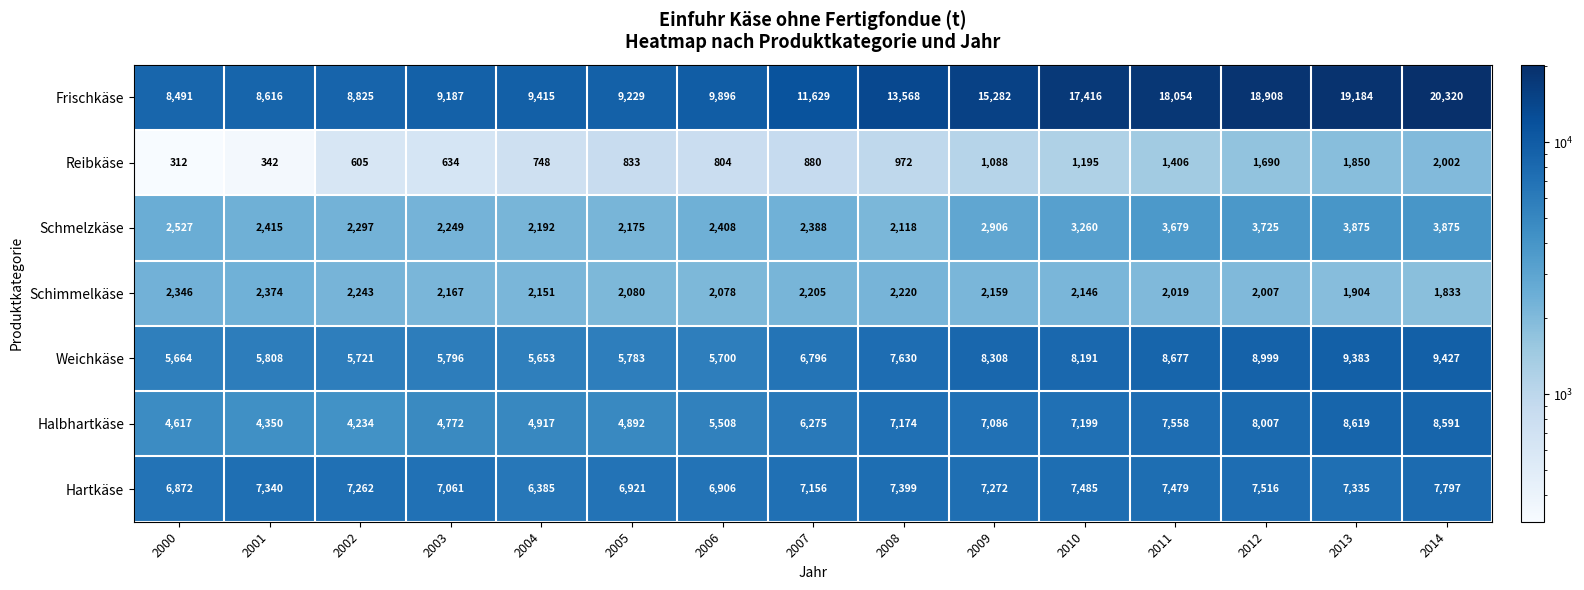

Between 2007 and 2014, which series saw the biggest shift?

Frischkäse